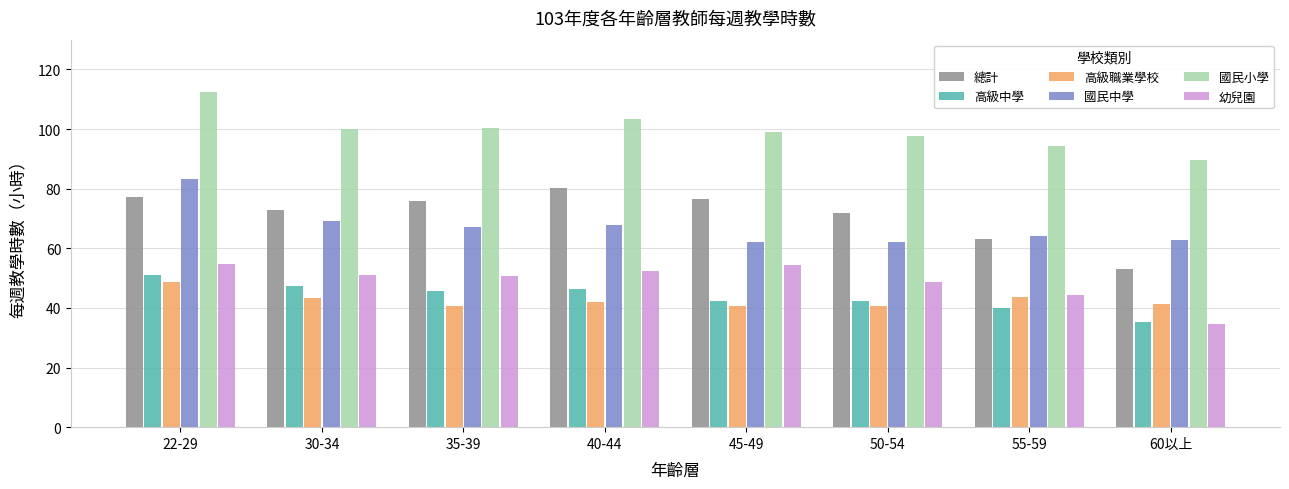

How many categories are shown in the chart?

8